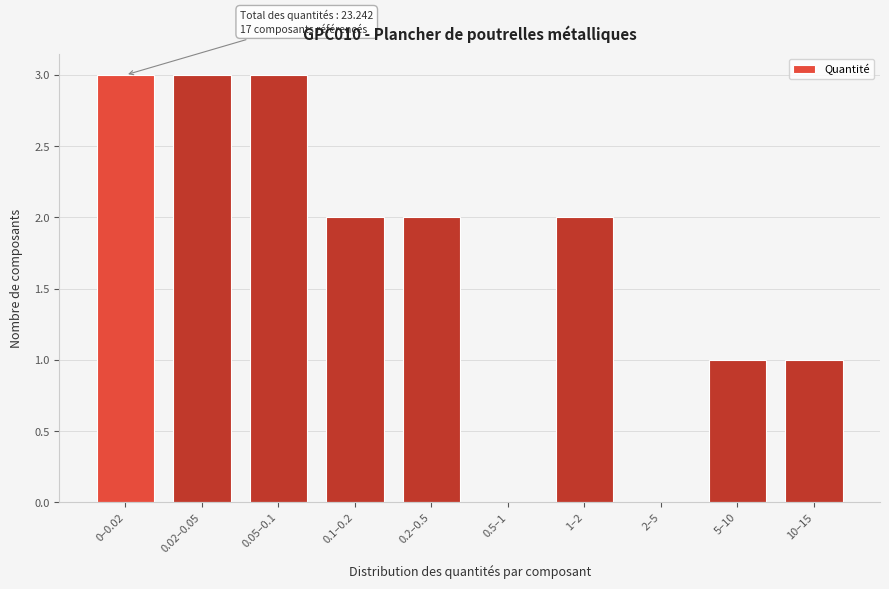

Reading left to right, list all the values displayed in this chart.

0–0.02=3	0.02–0.05=3	0.05–0.1=3	0.1–0.2=2	0.2–0.5=2	0.5–1=0	1–2=2	2–5=0	5–10=1	10–15=1